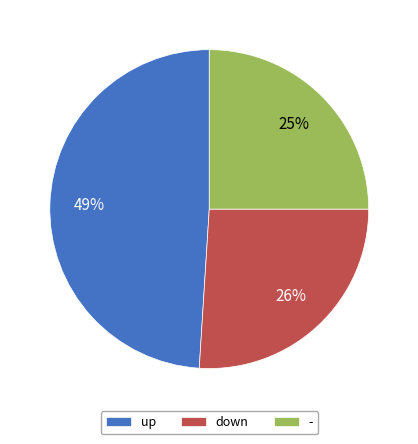

Do down and - together represent more than half of the pie?

Yes